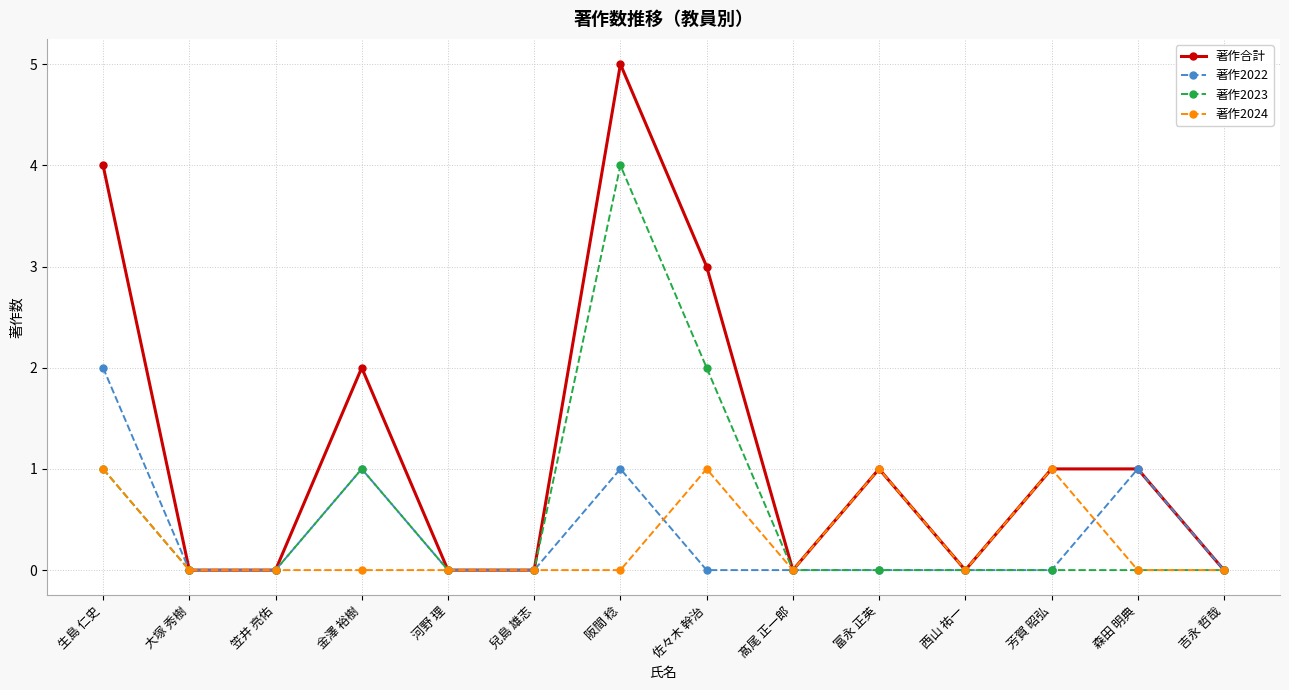

How many categories are shown in the chart?

14